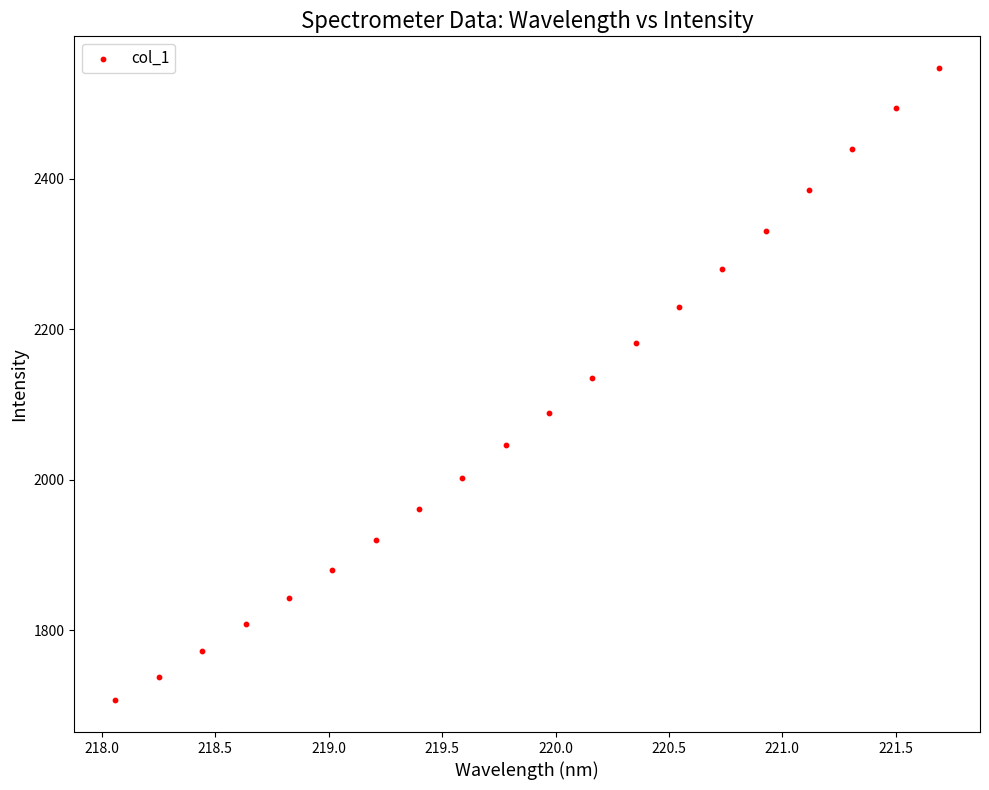

What is the range of Y values (max minus min)?

840.8